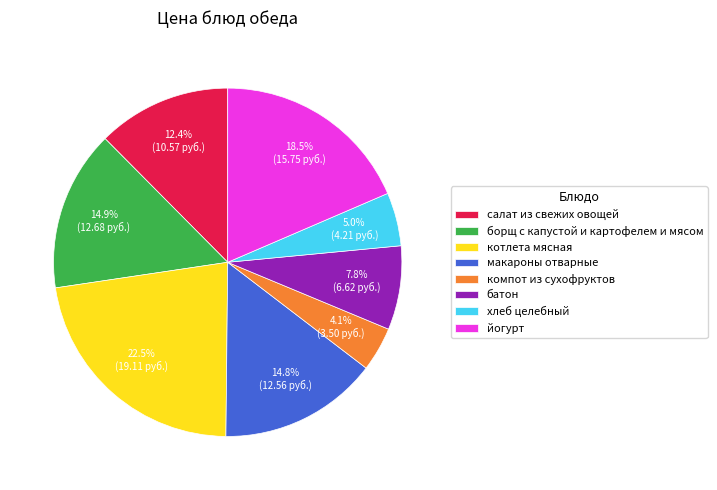

What percentage is the салат из свежих овощей slice, to the nearest percent?

12%